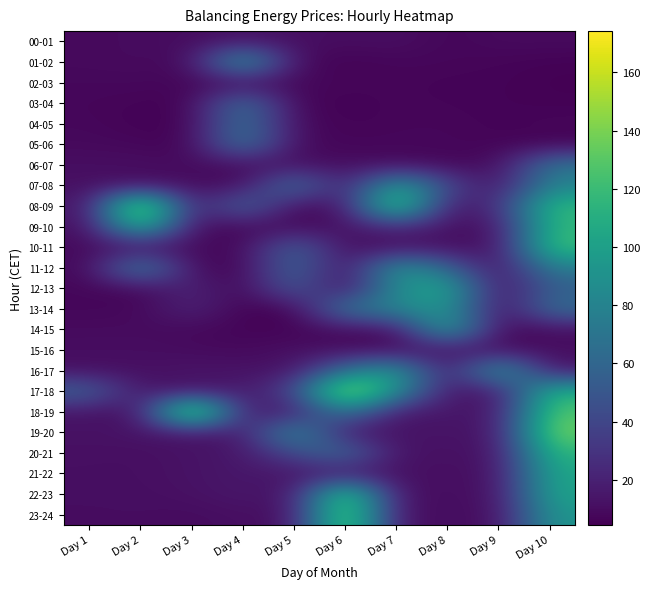

Reading left to right, transcribe all the data shown in this chart.

00-01: Day 1=8.5	Day 2=9.8	Day 3=10.0	Day 4=12.6	Day 5=11.5	Day 6=10.0	Day 7=11.3	Day 8=6.7	Day 9=9.3	Day 10=9.2
01-02: Day 1=8.9	Day 2=9.4	Day 3=8.7	Day 4=105.8	Day 5=9.2	Day 6=5.6	Day 7=7.3	Day 8=7.4	Day 9=6.5	Day 10=5.5
02-03: Day 1=7.9	Day 2=8.1	Day 3=7.2	Day 4=7.3	Day 5=8.8	Day 6=6.7	Day 7=7.0	Day 8=6.0	Day 9=6.2	Day 10=4.8
03-04: Day 1=7.2	Day 2=6.2	Day 3=5.7	Day 4=70.2	Day 5=6.6	Day 6=5.8	Day 7=6.9	Day 8=6.5	Day 9=6.0	Day 10=5.4
04-05: Day 1=7.8	Day 2=5.5	Day 3=5.9	Day 4=70.3	Day 5=9.5	Day 6=5.9	Day 7=7.0	Day 8=7.4	Day 9=6.0	Day 10=7.5
05-06: Day 1=8.6	Day 2=7.6	Day 3=6.1	Day 4=73.7	Day 5=9.7	Day 6=7.0	Day 7=7.8	Day 8=7.4	Day 9=6.7	Day 10=5.7
06-07: Day 1=10.8	Day 2=11.0	Day 3=9.4	Day 4=8.7	Day 5=11.0	Day 6=10.4	Day 7=9.9	Day 8=8.1	Day 9=9.4	Day 10=70.3
07-08: Day 1=11.6	Day 2=11.0	Day 3=10.3	Day 4=9.2	Day 5=73.3	Day 6=13.6	Day 7=104.1	Day 8=41.6	Day 9=11.2	Day 10=80.2
08-09: Day 1=12.9	Day 2=172.6	Day 3=10.4	Day 4=65.6	Day 5=7.8	Day 6=13.7	Day 7=143.3	Day 8=12.5	Day 9=26.9	Day 10=117.8
09-10: Day 1=10.2	Day 2=122.2	Day 3=9.6	Day 4=7.6	Day 5=7.2	Day 6=11.5	Day 7=26.2	Day 8=11.8	Day 9=11.7	Day 10=116.1
10-11: Day 1=8.8	Day 2=8.0	Day 3=9.7	Day 4=6.8	Day 5=60.3	Day 6=9.4	Day 7=9.6	Day 8=11.1	Day 9=10.5	Day 10=122.3
11-12: Day 1=7.9	Day 2=85.2	Day 3=9.2	Day 4=6.1	Day 5=61.9	Day 6=8.2	Day 7=96.3	Day 8=59.0	Day 9=9.7	Day 10=75.6
12-13: Day 1=7.7	Day 2=7.3	Day 3=23.0	Day 4=5.7	Day 5=54.9	Day 6=6.8	Day 7=87.8	Day 8=108.0	Day 9=8.9	Day 10=54.3
13-14: Day 1=7.4	Day 2=7.9	Day 3=22.1	Day 4=5.7	Day 5=4.6	Day 6=73.8	Day 7=80.5	Day 8=96.2	Day 9=6.8	Day 10=66.2
14-15: Day 1=9.4	Day 2=9.5	Day 3=8.4	Day 4=6.3	Day 5=6.2	Day 6=9.3	Day 7=8.2	Day 8=107.1	Day 9=7.7	Day 10=9.2
15-16: Day 1=10.6	Day 2=10.7	Day 3=9.6	Day 4=8.6	Day 5=11.7	Day 6=9.7	Day 7=9.0	Day 8=10.8	Day 9=9.4	Day 10=11.2
16-17: Day 1=11.4	Day 2=11.0	Day 3=13.7	Day 4=13.0	Day 5=13.0	Day 6=68.1	Day 7=99.2	Day 8=11.6	Day 9=104.7	Day 10=13.7
17-18: Day 1=59.2	Day 2=13.5	Day 3=14.4	Day 4=15.7	Day 5=38.8	Day 6=165.3	Day 7=89.8	Day 8=13.8	Day 9=13.7	Day 10=112.2
18-19: Day 1=13.1	Day 2=11.0	Day 3=174.2	Day 4=16.7	Day 5=15.0	Day 6=74.2	Day 7=13.6	Day 8=15.3	Day 9=13.8	Day 10=128.1
19-20: Day 1=12.6	Day 2=13.3	Day 3=14.2	Day 4=15.3	Day 5=92.0	Day 6=12.6	Day 7=12.9	Day 8=13.4	Day 9=13.5	Day 10=138.5
20-21: Day 1=11.4	Day 2=11.0	Day 3=13.0	Day 4=14.7	Day 5=41.8	Day 6=67.3	Day 7=12.0	Day 8=12.3	Day 9=12.6	Day 10=115.1
21-22: Day 1=11.1	Day 2=11.0	Day 3=12.8	Day 4=15.0	Day 5=13.4	Day 6=12.4	Day 7=11.3	Day 8=11.4	Day 9=11.8	Day 10=104.5
22-23: Day 1=10.9	Day 2=10.8	Day 3=12.0	Day 4=15.2	Day 5=12.8	Day 6=141.5	Day 7=11.0	Day 8=11.2	Day 9=11.3	Day 10=103.2
23-24: Day 1=10.2	Day 2=10.6	Day 3=9.5	Day 4=11.5	Day 5=11.5	Day 6=148.1	Day 7=10.9	Day 8=10.9	Day 9=10.0	Day 10=92.8